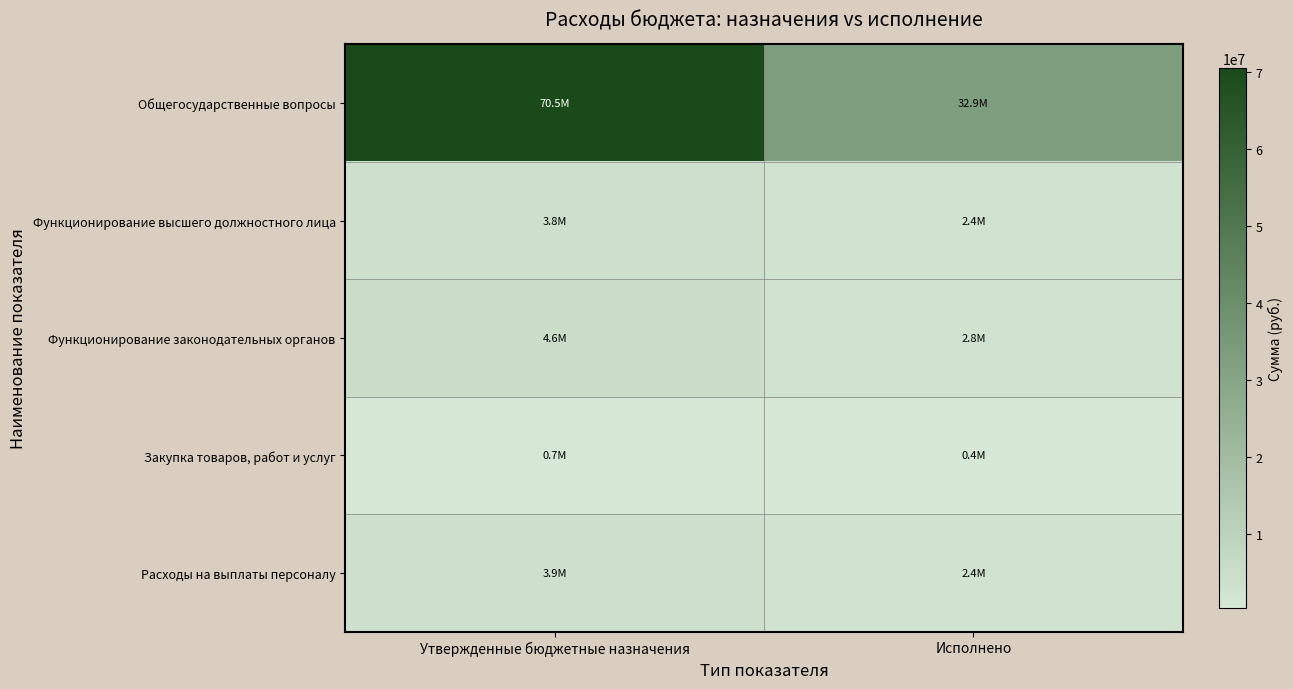

Which series has the largest range (max minus min)?

Общегосударственные вопросы